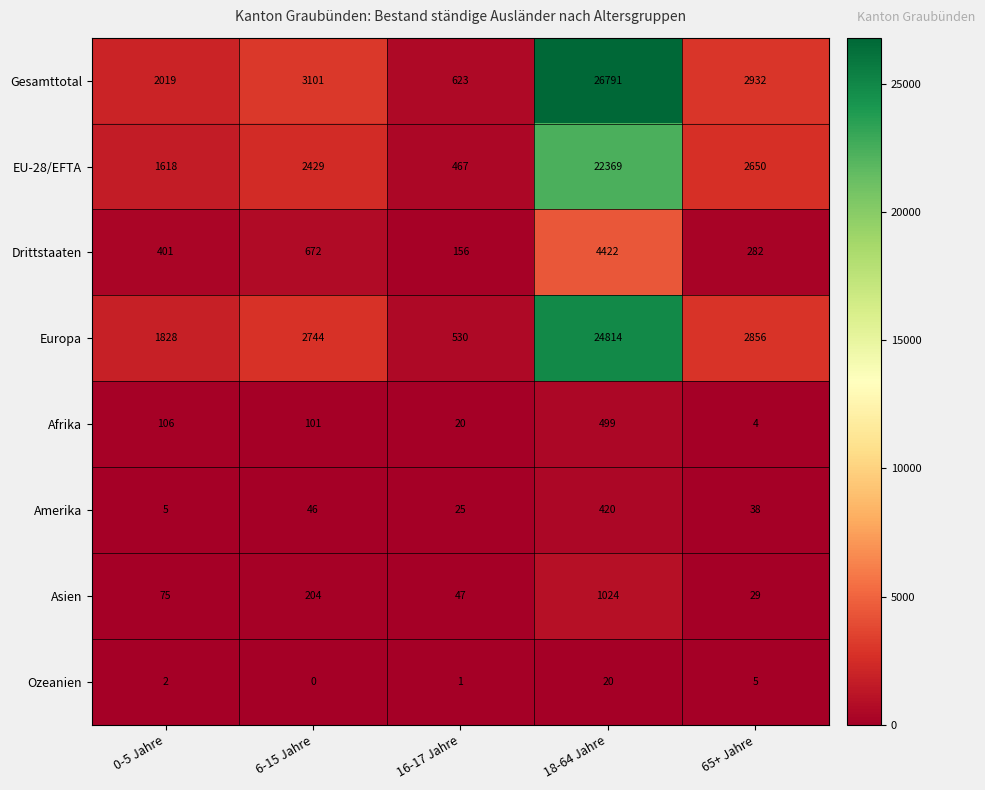

The Drittstaaten series shows 4422 at 18-64 Jahre. True or false?

True